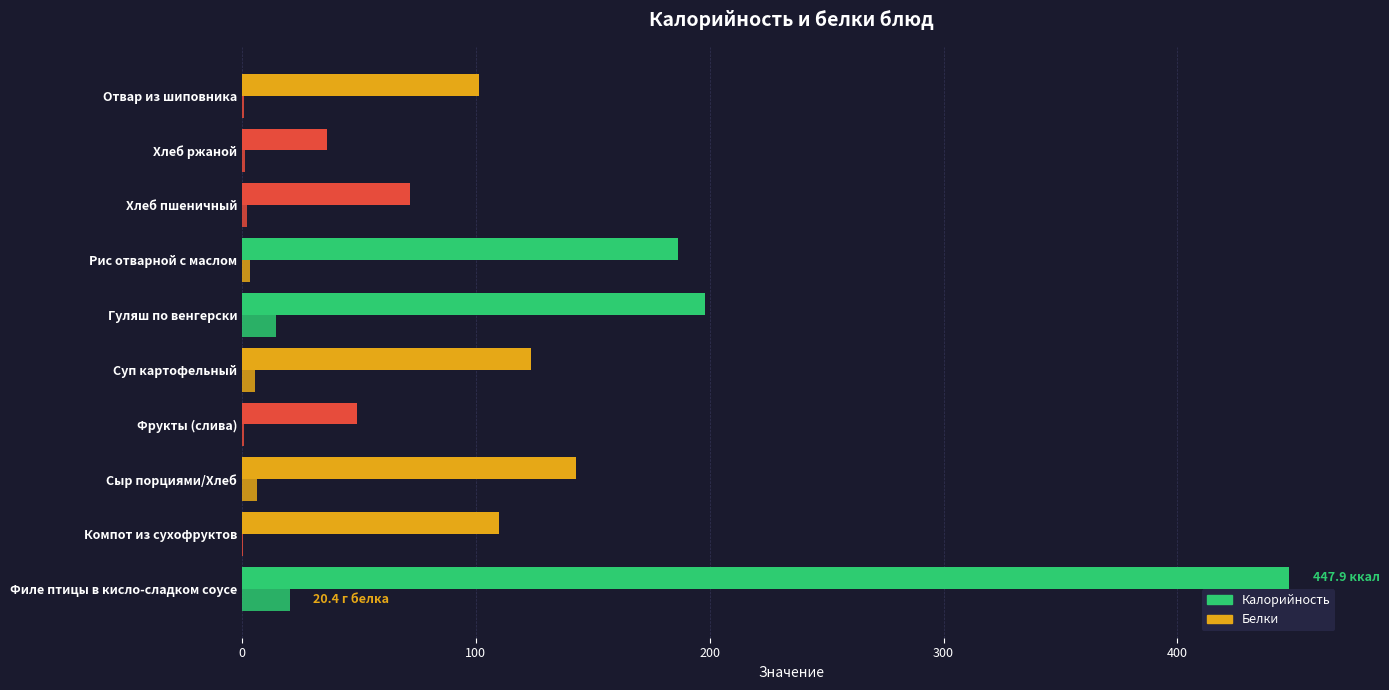

How many values in the Белки series exceed 3?

5